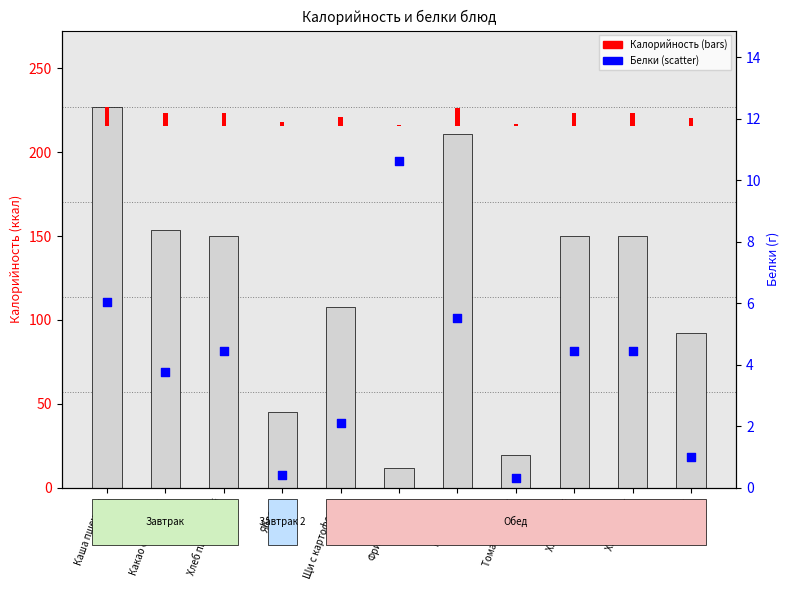

At which category is the sum across all series the highest?

Каша пшенная